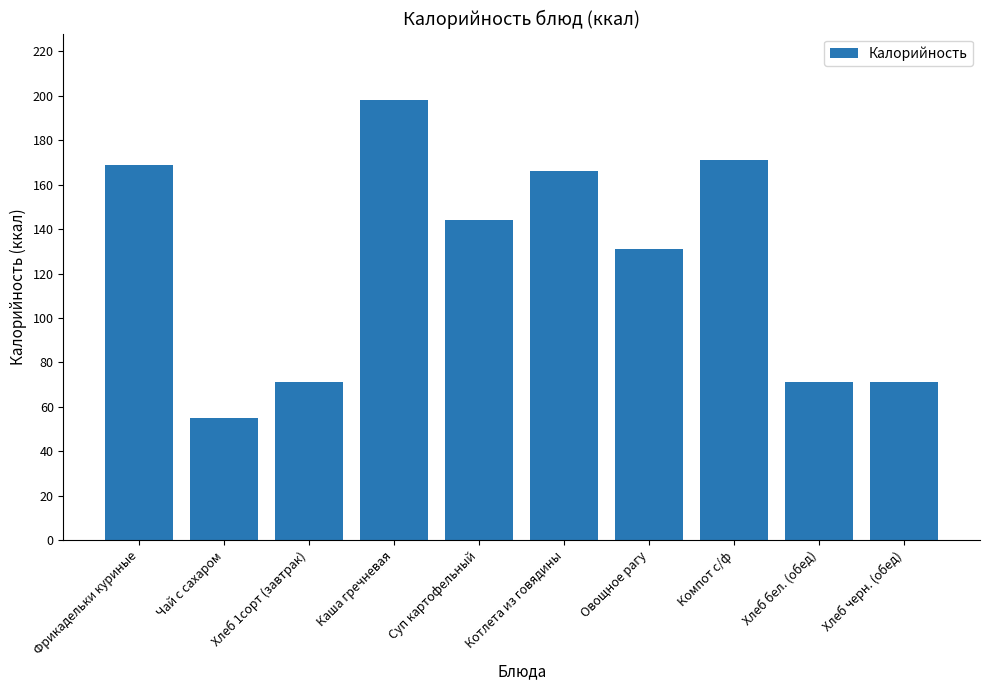

Which category has the highest value across all series?

Каша гречневая